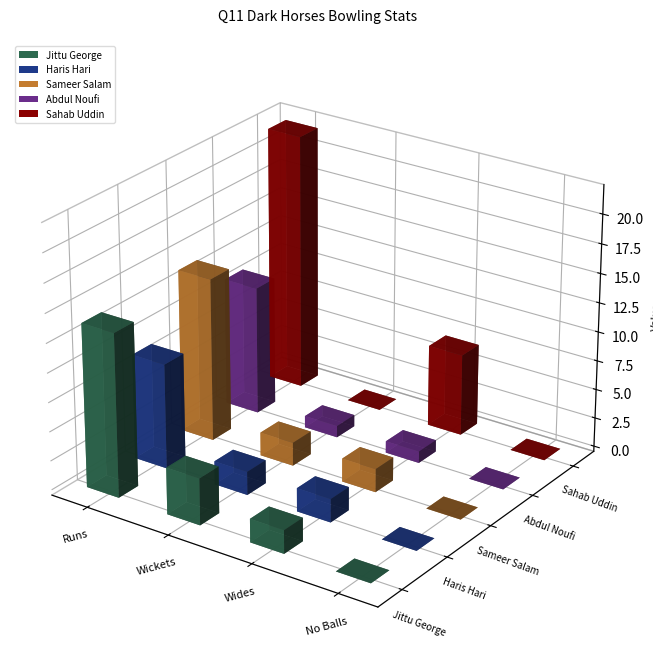

Reading left to right, what are all the values shown in this chart?

Jittu George: Runs=14	Wickets=4	Wides=2	No Balls=0
Haris Hari: Runs=9	Wickets=2	Wides=2	No Balls=0
Sameer Salam: Runs=14	Wickets=2	Wides=2	No Balls=0
Abdul Noufi: Runs=11	Wickets=1	Wides=1	No Balls=0
Sahab Uddin: Runs=22	Wickets=0	Wides=7	No Balls=0